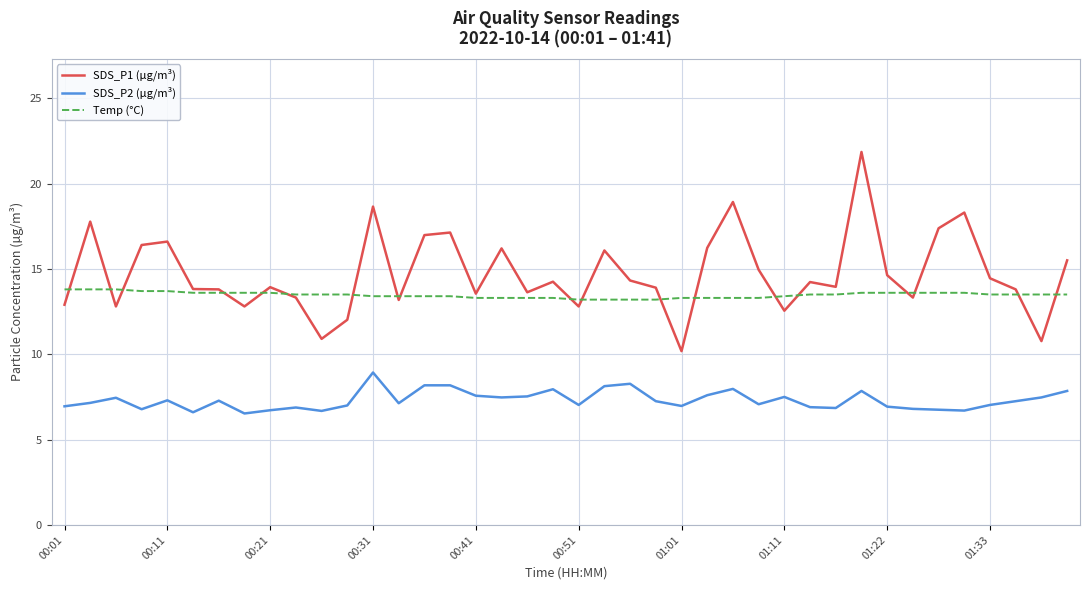

Which series has the largest range (max minus min)?

SDS_P1 (µg/m³)